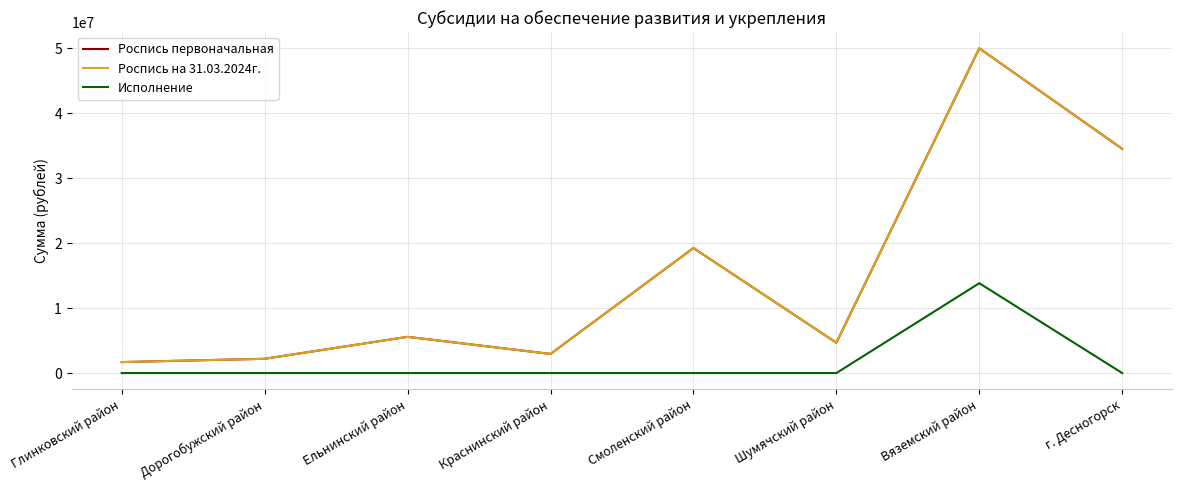

Between Краснинский район and Смоленский район, which is larger?

Смоленский район